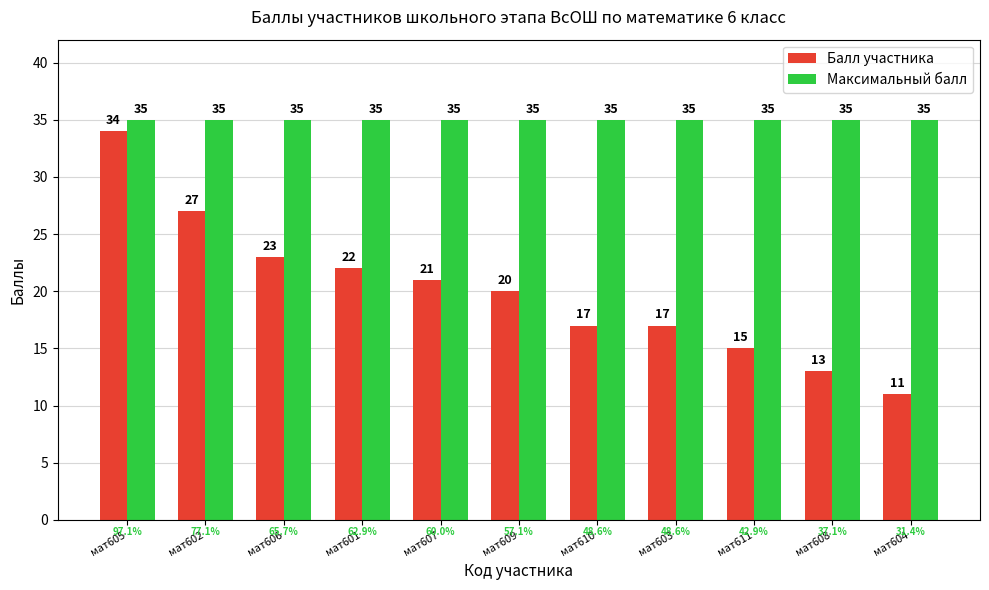

Does the chart contain stacked bars?

No